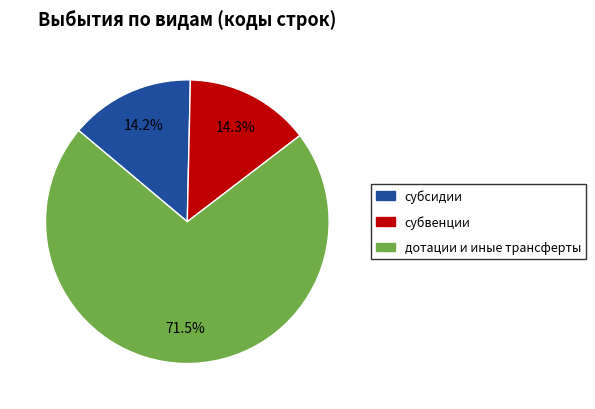

Is there a majority slice in this chart?

Yes